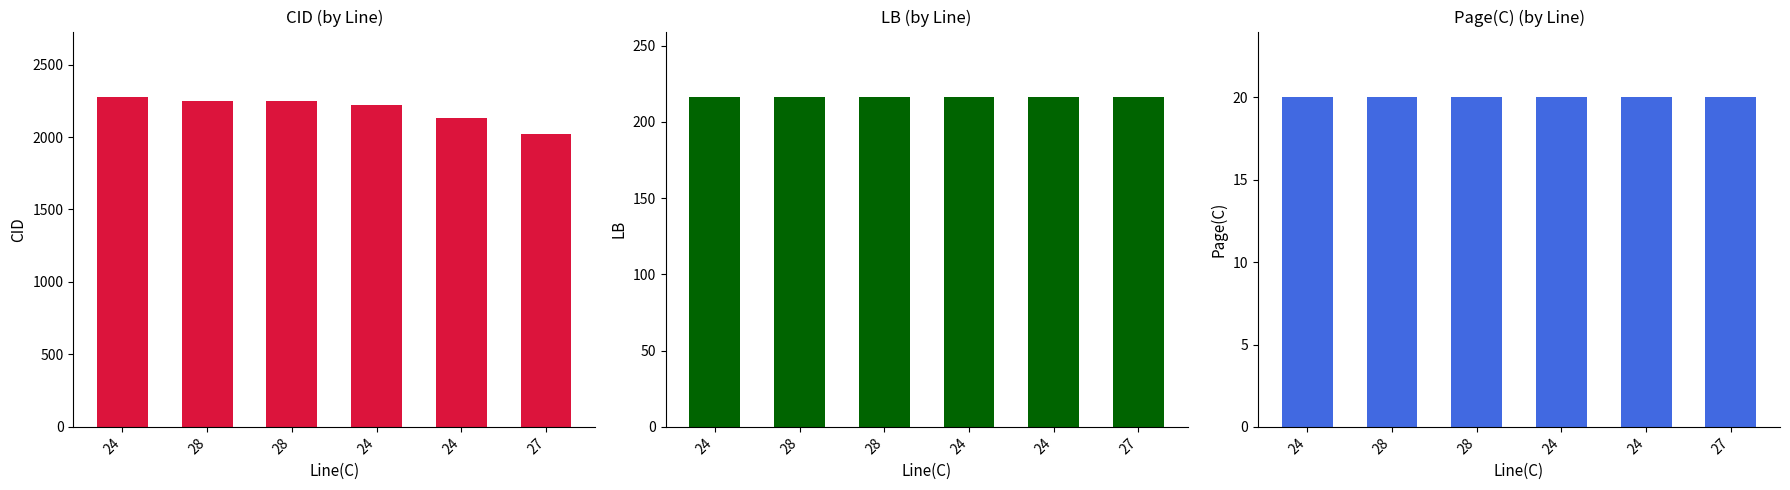

Which series changed the most between 24 and 24?

CID